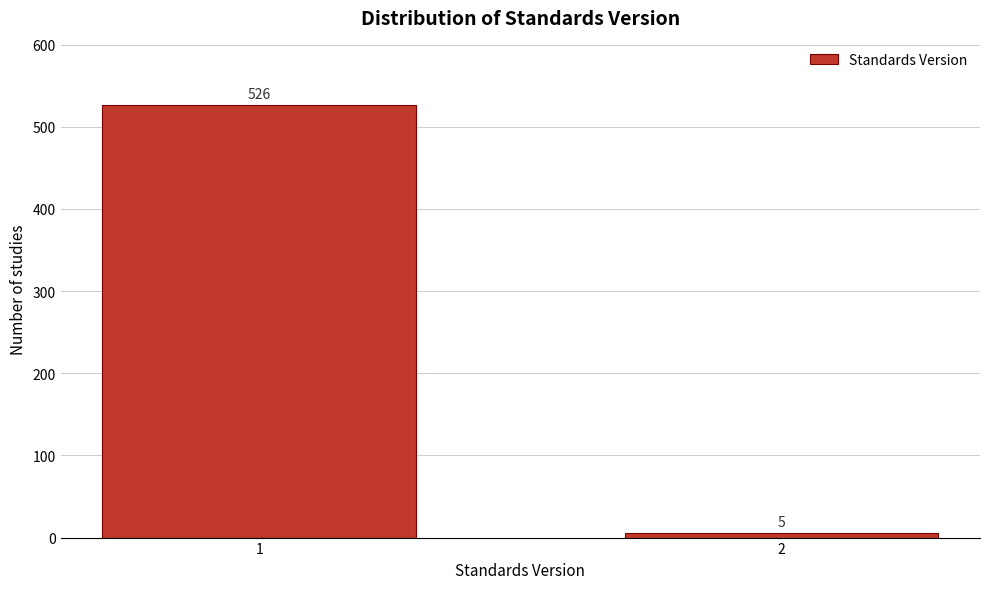

Reading left to right, transcribe all the data shown in this chart.

1=526	2=5